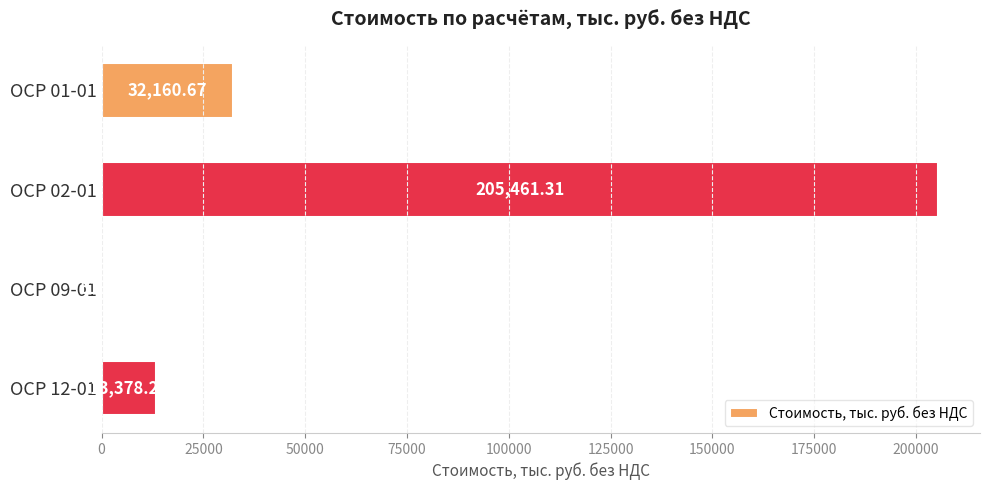

Which label corresponds to the largest value in the chart?

ОСР 02-01